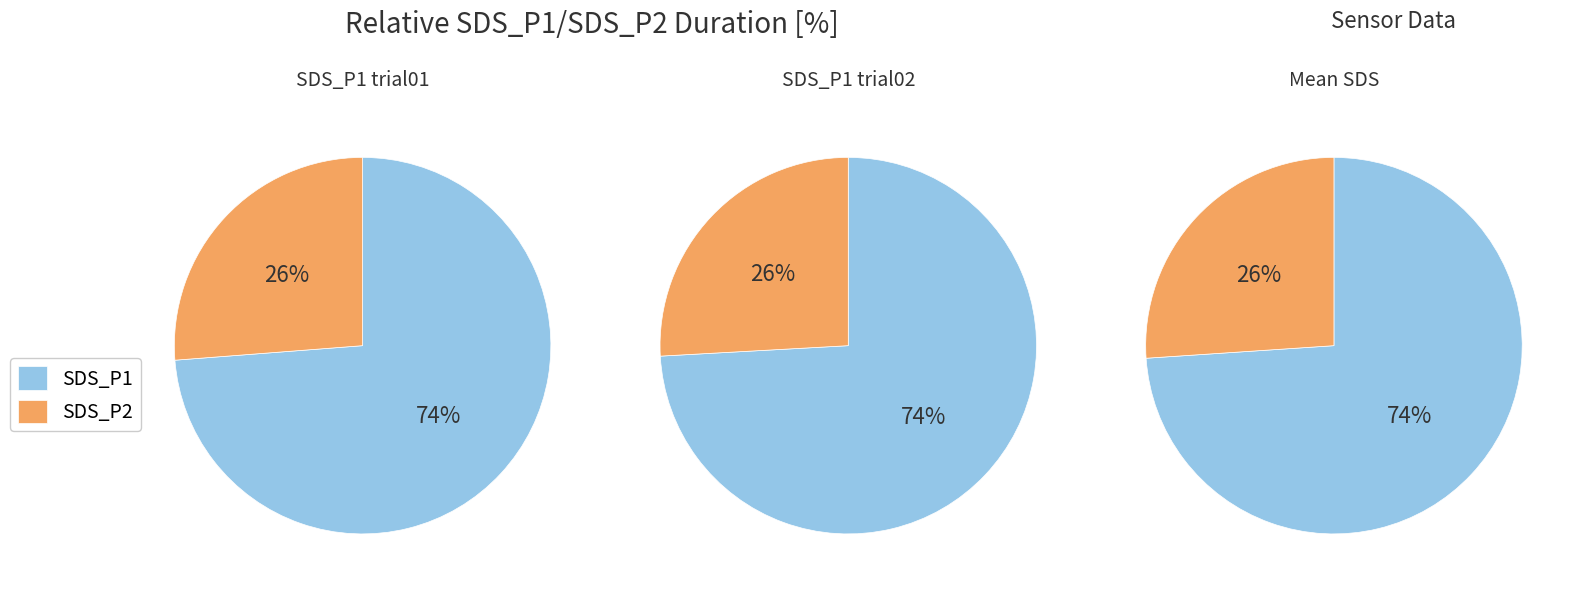

Rank the series by their maximum value, from highest to lowest.

SDS_P1, SDS_P2